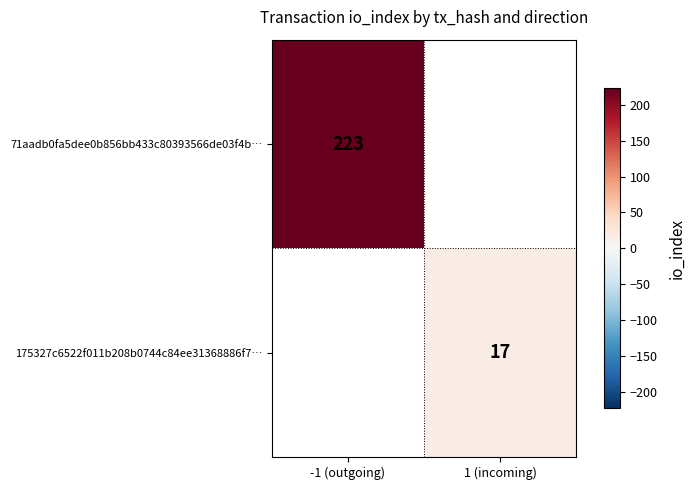

The value of 175327c6522f011b208b0744c84ee31368886f7… at 1 (incoming) is 5. True or false?

False